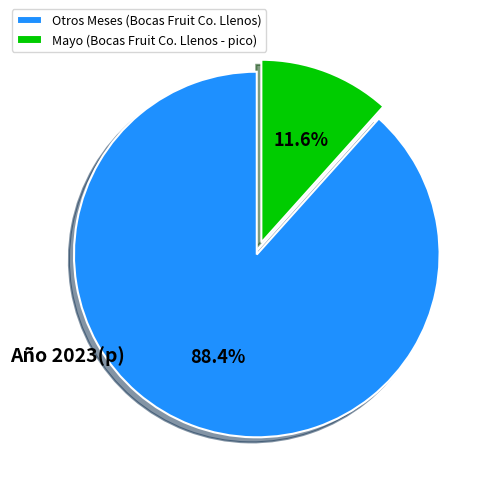

Rank the categories by value from lowest to highest.

Mayo (Bocas Fruit Co. Llenos - pico), Otros Meses (Bocas Fruit Co. Llenos)